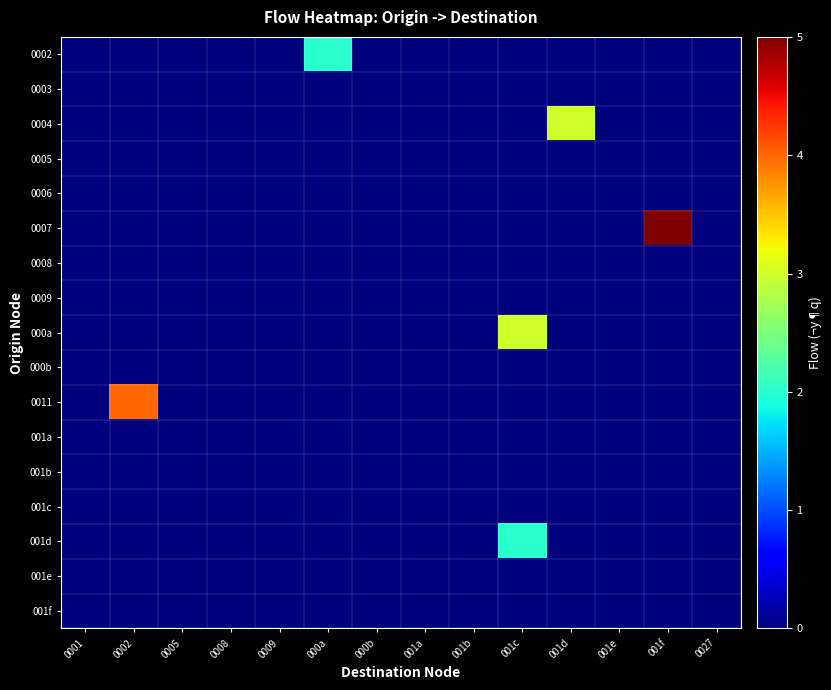

Reading right to left, what are all the values shown in this chart?

0002: 0027=0	001f=0	001e=0	001d=0	001c=0	001b=0	001a=0	000b=0	000a=2	0009=0	0008=0	0005=0	0002=0	0001=0
0003: 0027=0	001f=0	001e=0	001d=0	001c=0	001b=0	001a=0	000b=0	000a=0	0009=0	0008=0	0005=0	0002=0	0001=0
0004: 0027=0	001f=0	001e=0	001d=3	001c=0	001b=0	001a=0	000b=0	000a=0	0009=0	0008=0	0005=0	0002=0	0001=0
0005: 0027=0	001f=0	001e=0	001d=0	001c=0	001b=0	001a=0	000b=0	000a=0	0009=0	0008=0	0005=0	0002=0	0001=0
0006: 0027=0	001f=0	001e=0	001d=0	001c=0	001b=0	001a=0	000b=0	000a=0	0009=0	0008=0	0005=0	0002=0	0001=0
0007: 0027=0	001f=5	001e=0	001d=0	001c=0	001b=0	001a=0	000b=0	000a=0	0009=0	0008=0	0005=0	0002=0	0001=0
0008: 0027=0	001f=0	001e=0	001d=0	001c=0	001b=0	001a=0	000b=0	000a=0	0009=0	0008=0	0005=0	0002=0	0001=0
0009: 0027=0	001f=0	001e=0	001d=0	001c=0	001b=0	001a=0	000b=0	000a=0	0009=0	0008=0	0005=0	0002=0	0001=0
000a: 0027=0	001f=0	001e=0	001d=0	001c=3	001b=0	001a=0	000b=0	000a=0	0009=0	0008=0	0005=0	0002=0	0001=0
000b: 0027=0	001f=0	001e=0	001d=0	001c=0	001b=0	001a=0	000b=0	000a=0	0009=0	0008=0	0005=0	0002=0	0001=0
0011: 0027=0	001f=0	001e=0	001d=0	001c=0	001b=0	001a=0	000b=0	000a=0	0009=0	0008=0	0005=0	0002=4	0001=0
001a: 0027=0	001f=0	001e=0	001d=0	001c=0	001b=0	001a=0	000b=0	000a=0	0009=0	0008=0	0005=0	0002=0	0001=0
001b: 0027=0	001f=0	001e=0	001d=0	001c=0	001b=0	001a=0	000b=0	000a=0	0009=0	0008=0	0005=0	0002=0	0001=0
001c: 0027=0	001f=0	001e=0	001d=0	001c=0	001b=0	001a=0	000b=0	000a=0	0009=0	0008=0	0005=0	0002=0	0001=0
001d: 0027=0	001f=0	001e=0	001d=0	001c=2	001b=0	001a=0	000b=0	000a=0	0009=0	0008=0	0005=0	0002=0	0001=0
001e: 0027=0	001f=0	001e=0	001d=0	001c=0	001b=0	001a=0	000b=0	000a=0	0009=0	0008=0	0005=0	0002=0	0001=0
001f: 0027=0	001f=0	001e=0	001d=0	001c=0	001b=0	001a=0	000b=0	000a=0	0009=0	0008=0	0005=0	0002=0	0001=0